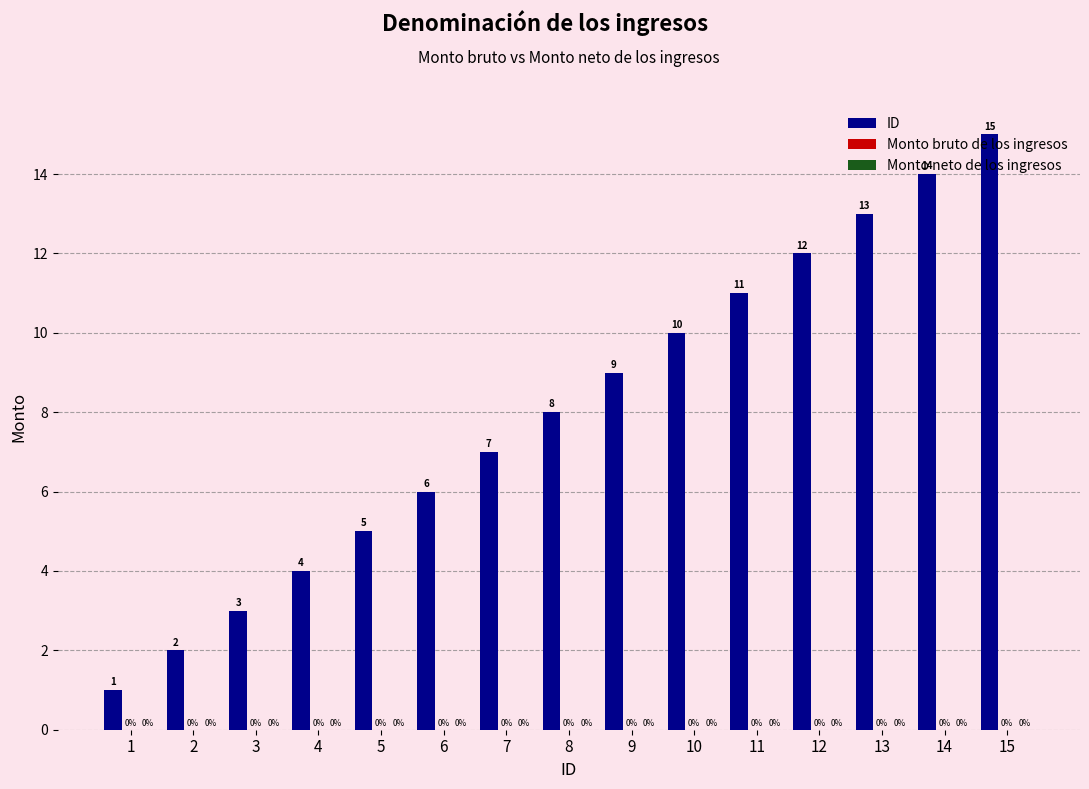

How many bars are there in total?

15